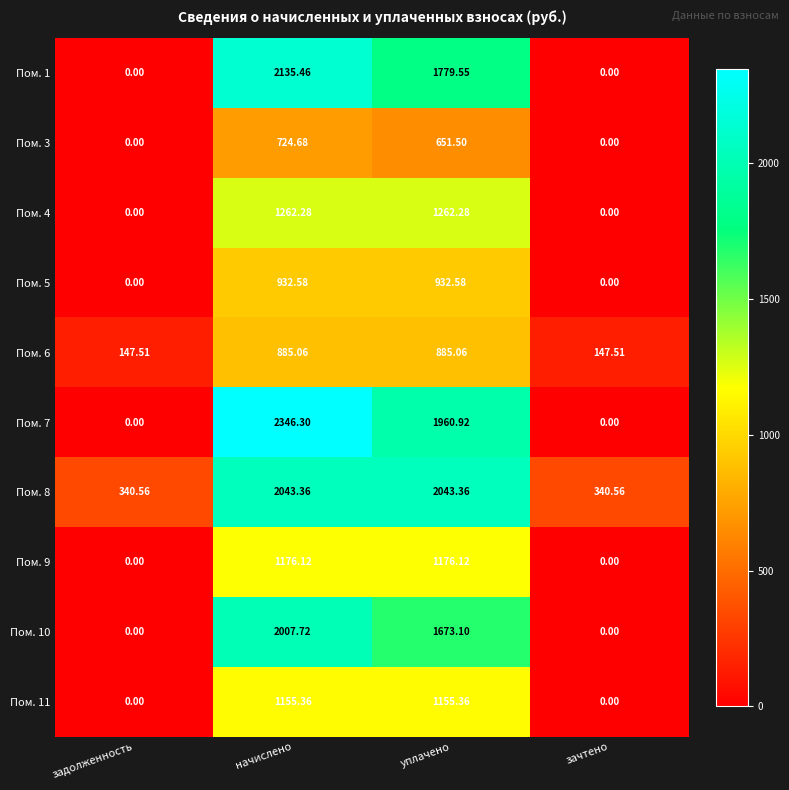

At which category does the chart reach its peak across all series?

начислено